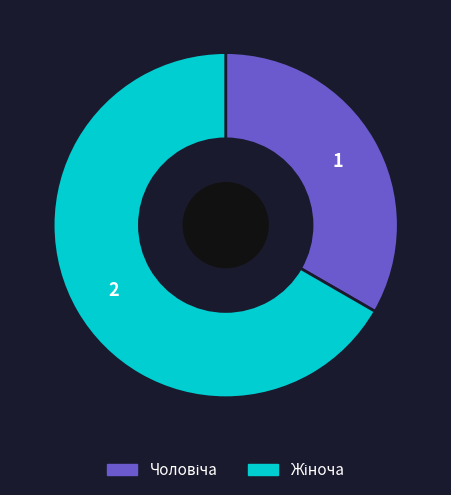

Does Чоловіча represent more than half of the total?

No